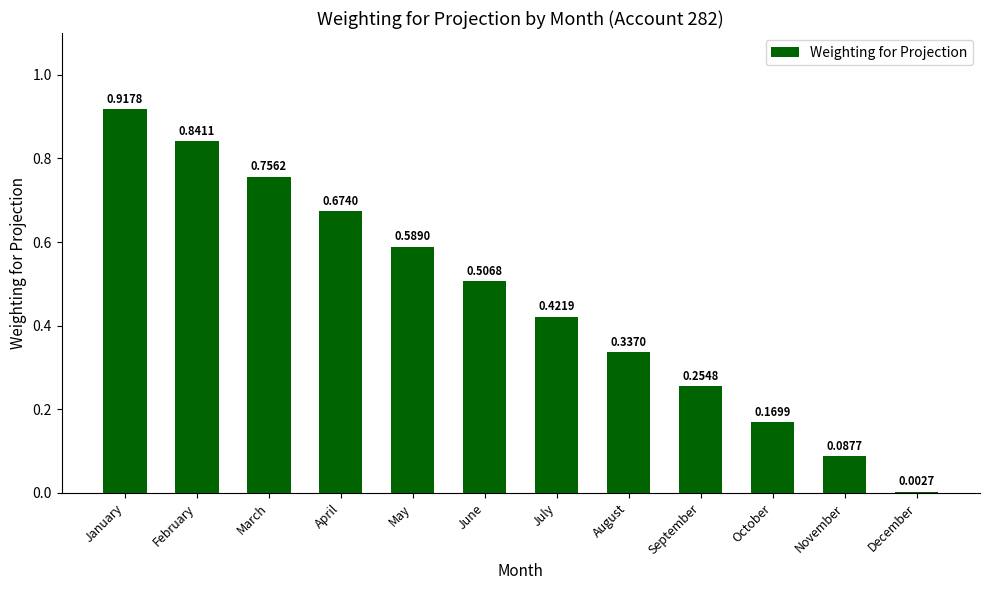

What is the change in value from February to December?

-0.8